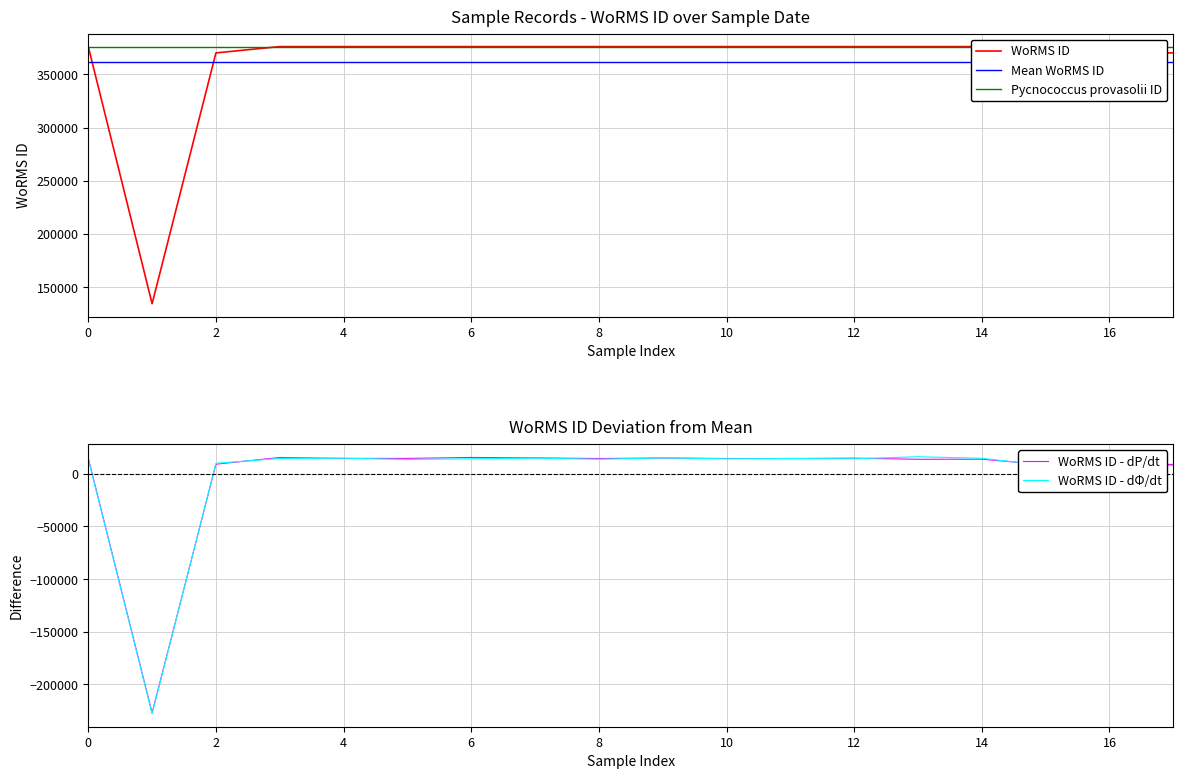

The value of WoRMS ID - dP/dt at 16 is 8293.0. True or false?

True